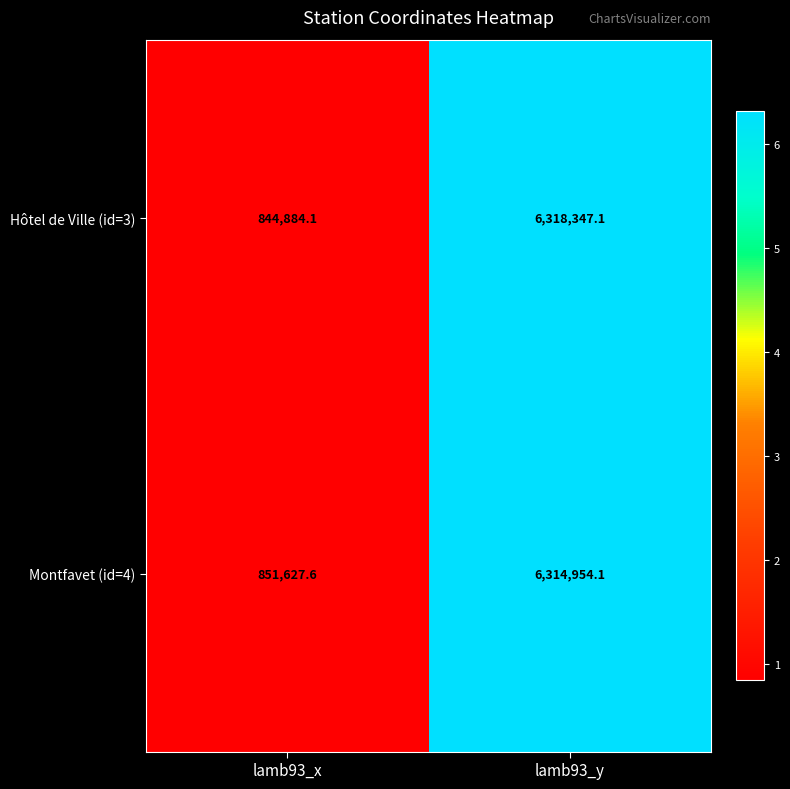

Reading left to right, list all the values displayed in this chart.

Hôtel de Ville (id=3): 844884.1	6318347.1
Montfavet (id=4): 851627.6	6314954.1